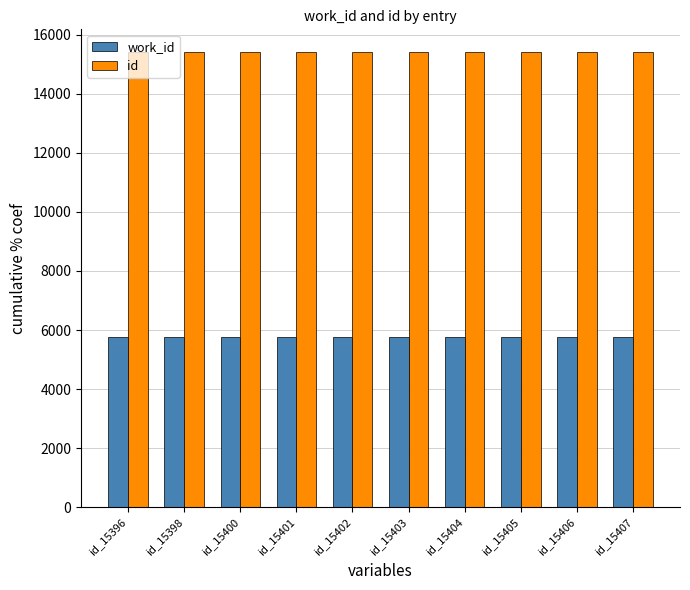

What is the lowest value of the id series?

15396